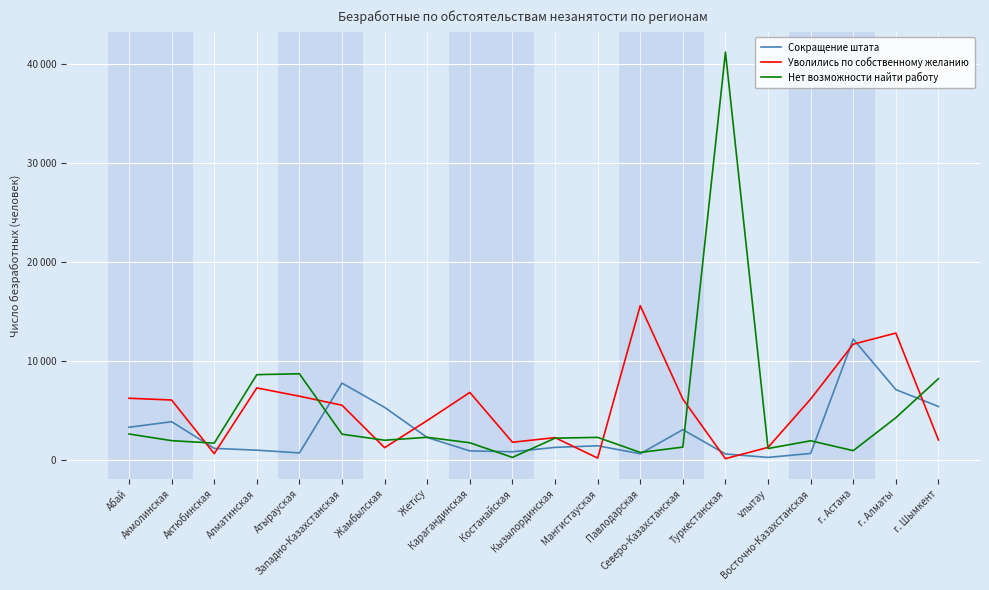

What is the spread (max minus min) of values at Жамбылская?

4068